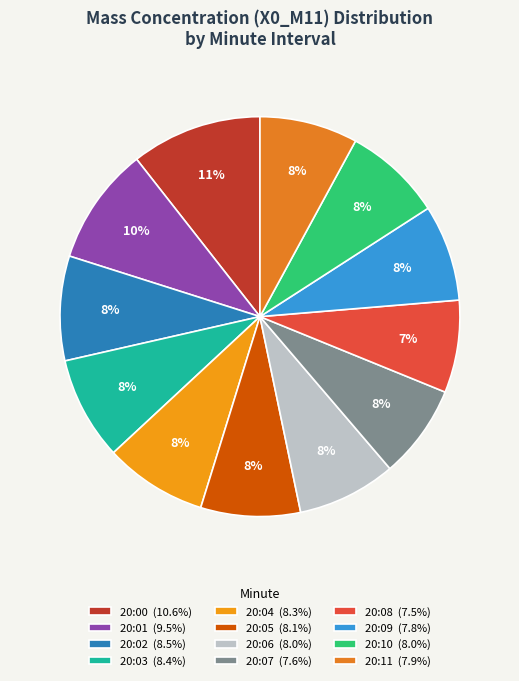

Combined, what portion of the pie is 20:11 and 20:08?

15.4%